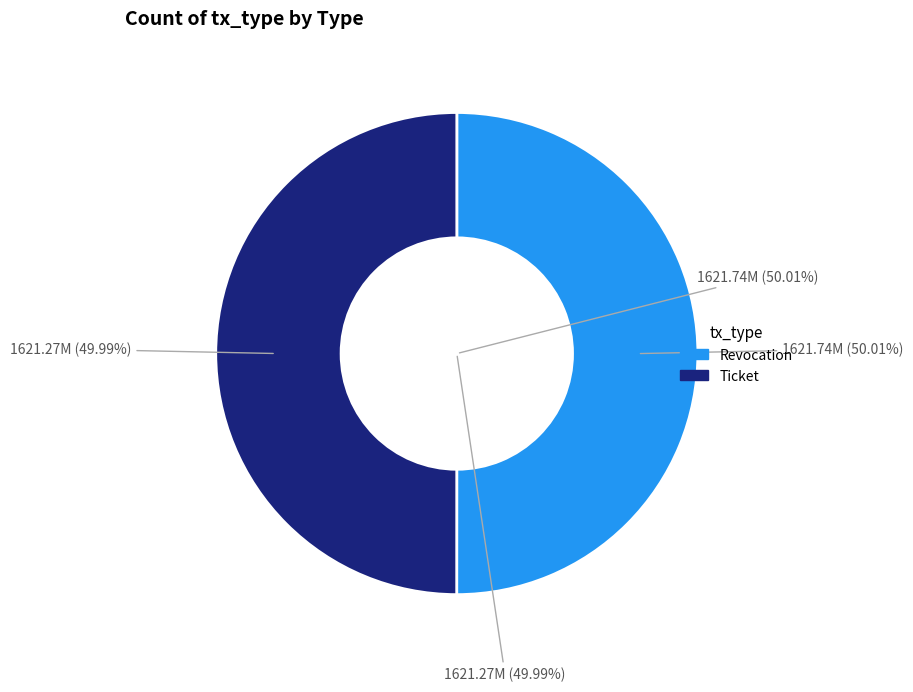

How much of the chart is everything except Ticket?

50.0%